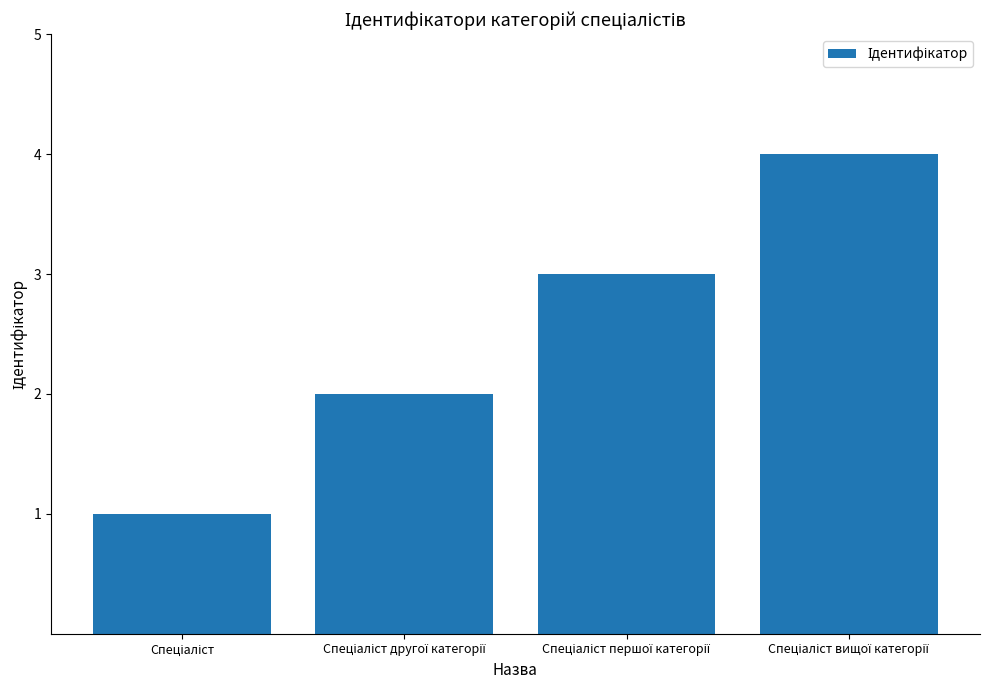

What is the difference between the maximum and minimum values?

3